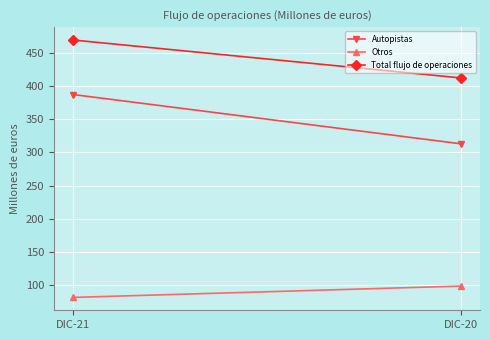

The Total flujo de operaciones series shows 280 at DIC-20. True or false?

False